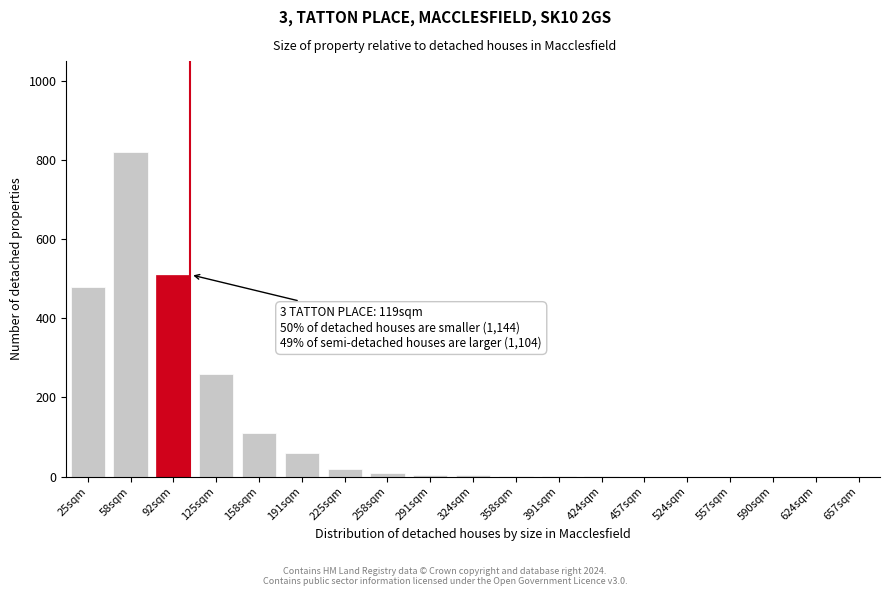

The chart shows a value of 92 at 125sqm. True or false?

False